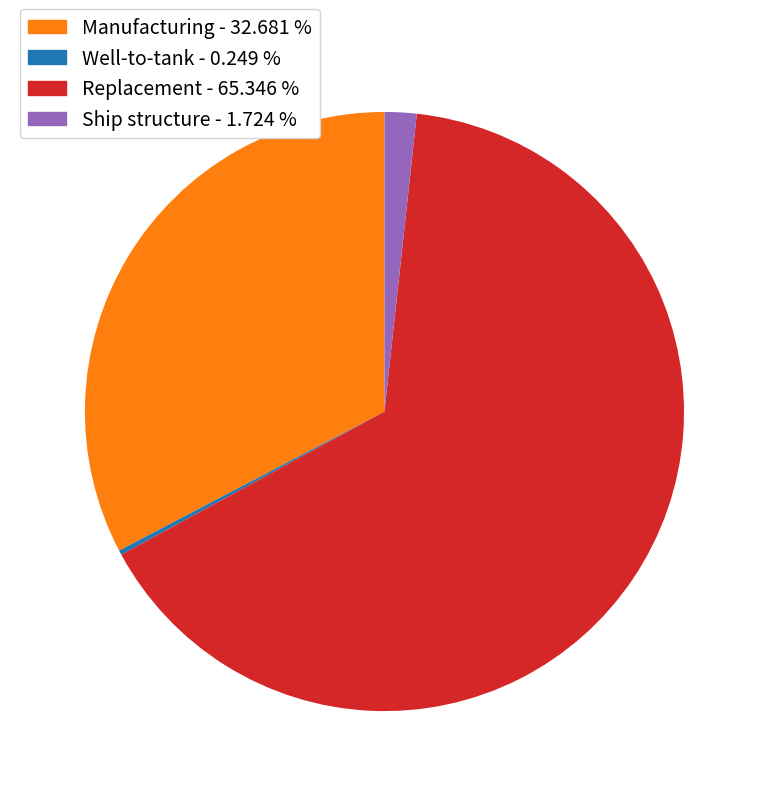

Does any single category account for the majority?

Yes